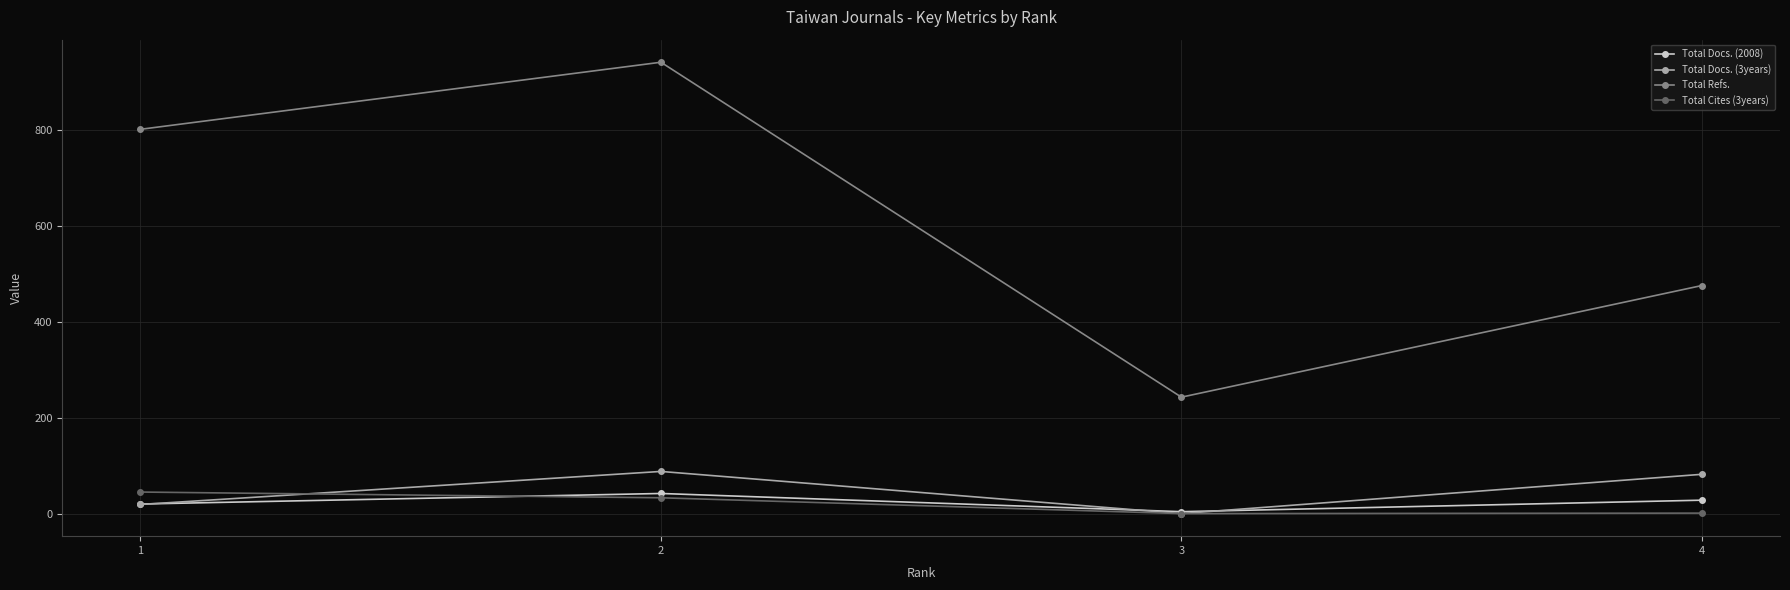

Which series has the largest total across all categories?

Total Refs.